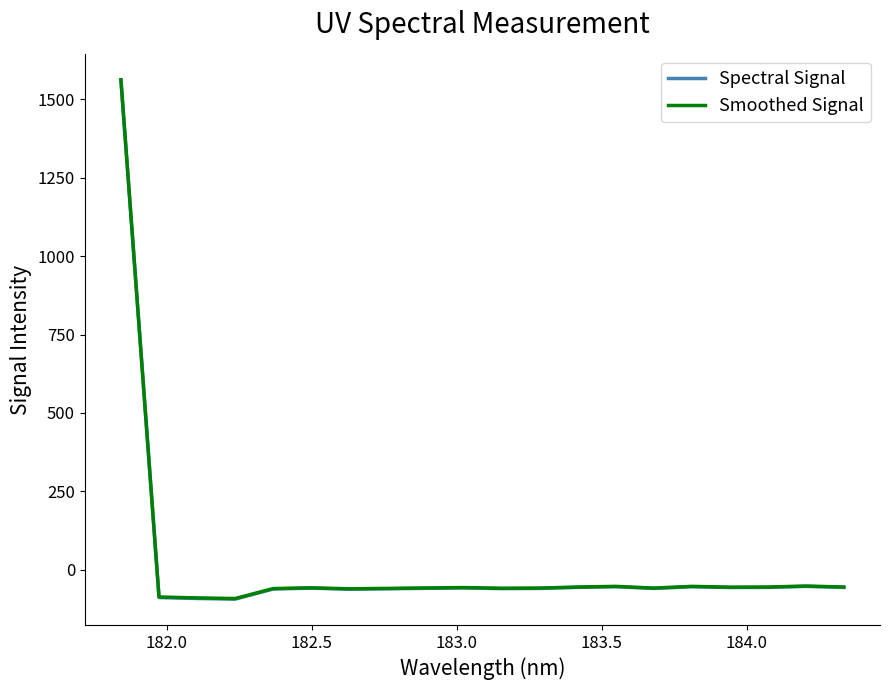

What is the greatest value displayed?

1562.3